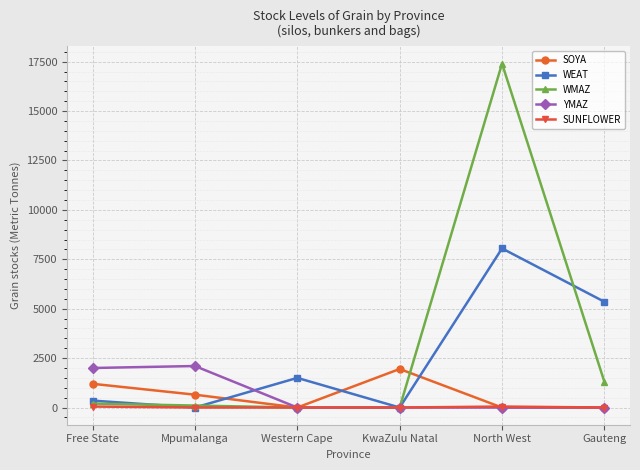

True or false: WMAZ has a value of 1300 at Gauteng.

True